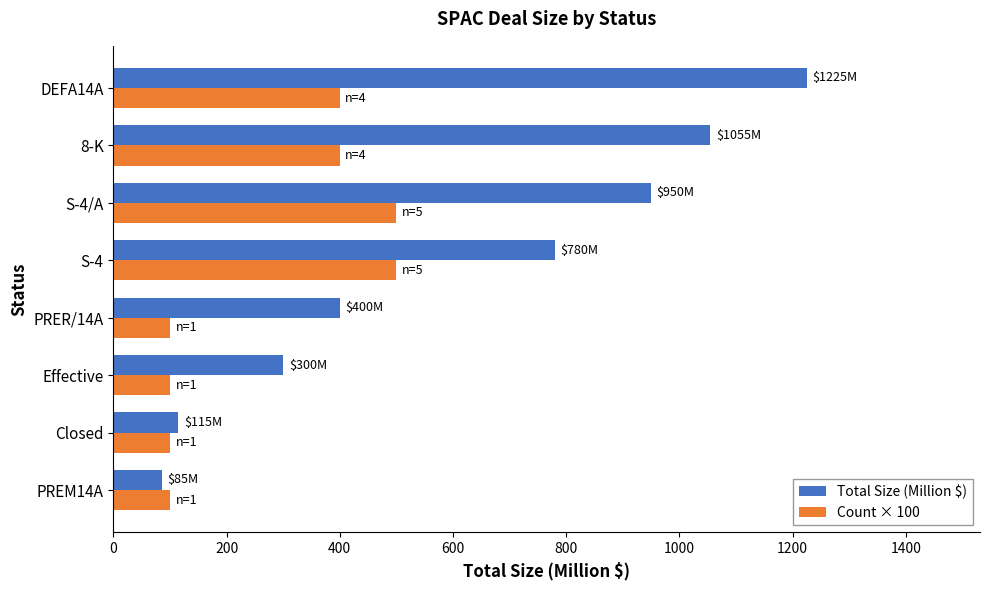

Which series has the widest spread of values?

Total Size (Million $)